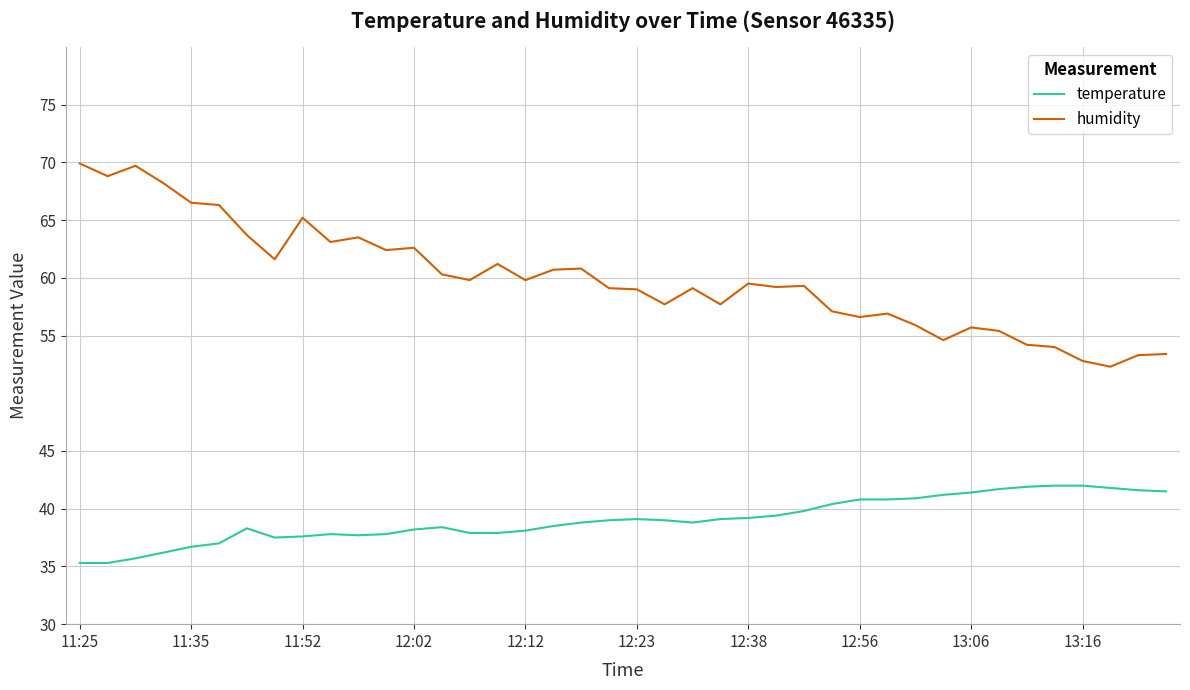

Which series has the widest spread of values?

humidity